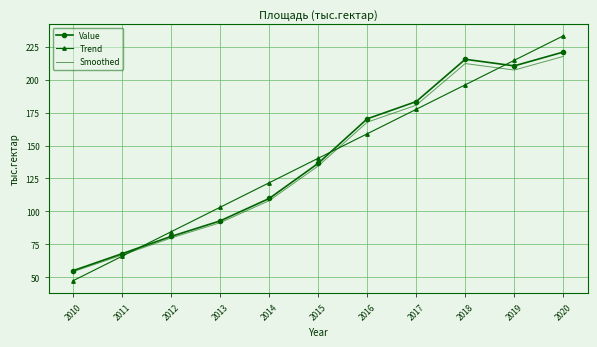

List the series in order of their peak value, lowest first.

Smoothed, Value, Trend